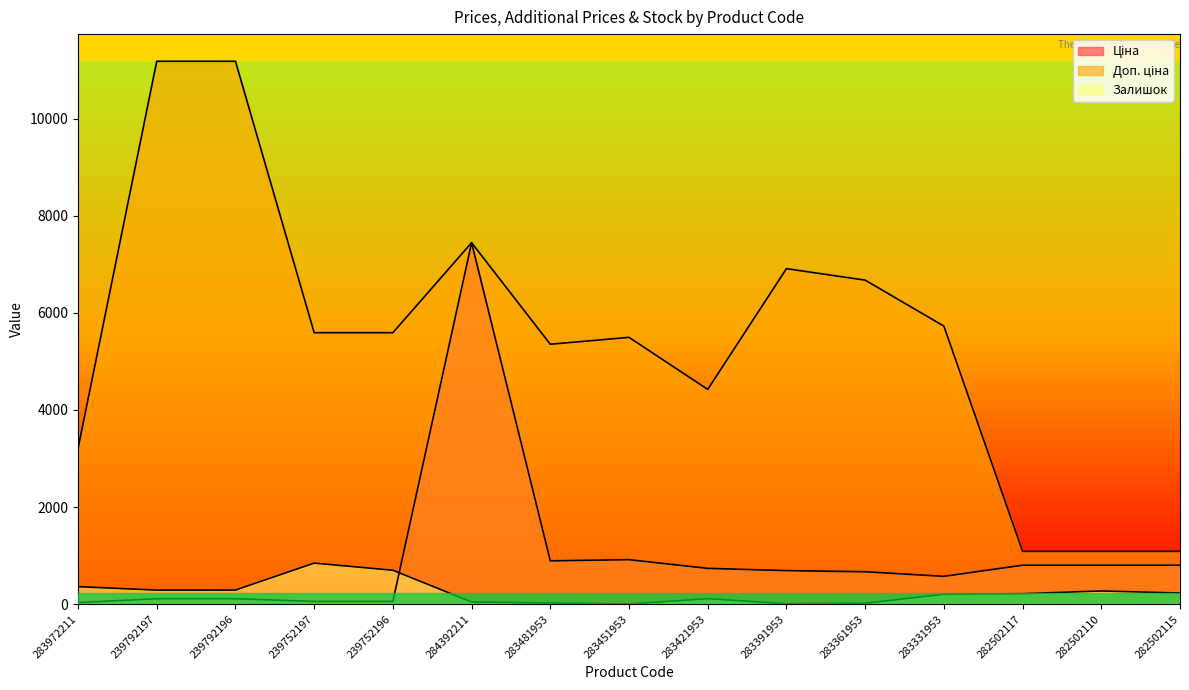

What is the difference between the Залишок values at 283361953 and 239792197?

270.0